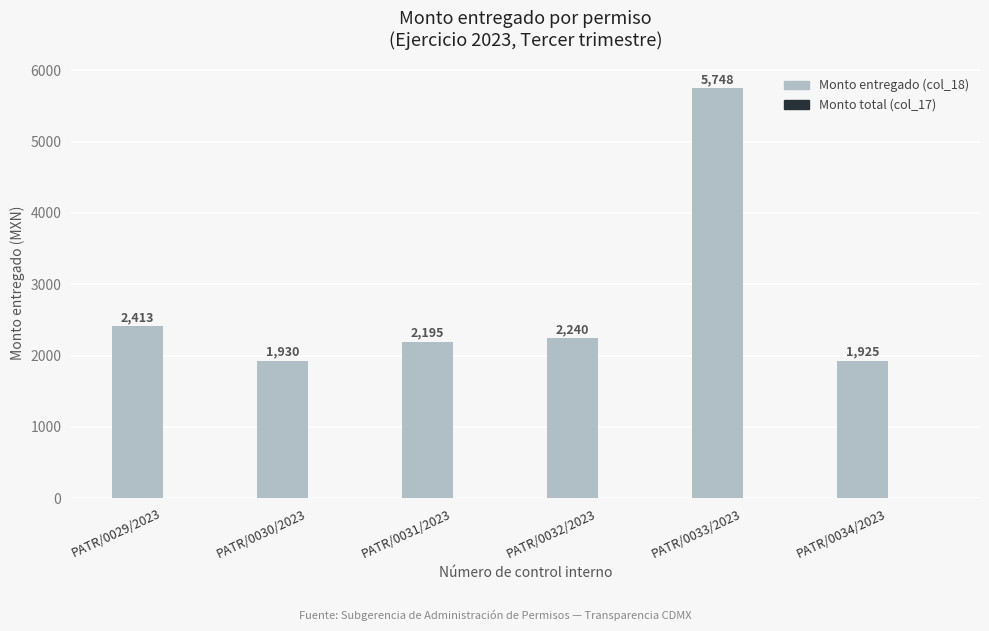

Reading right to left, what are all the values shown in this chart?

1925	5748	2240	2195	1930	2413